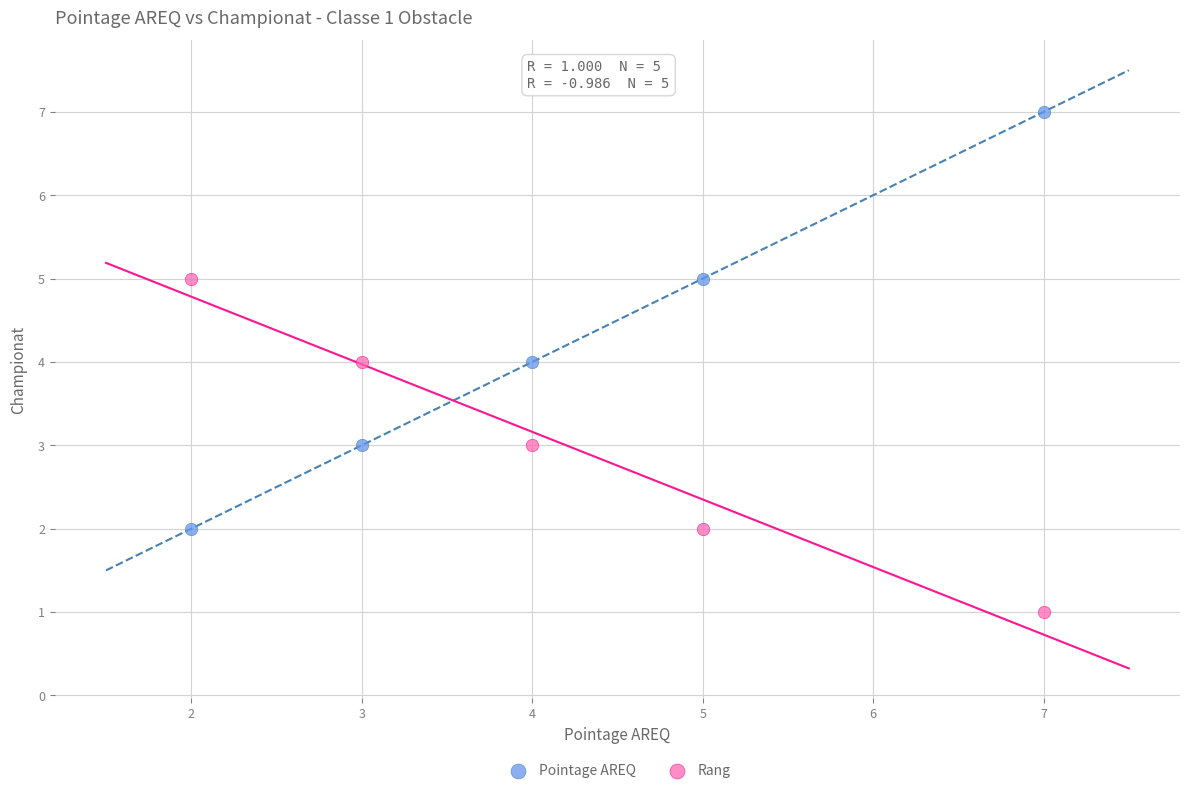

Which series has the widest spread of Y values?

Pointage AREQ